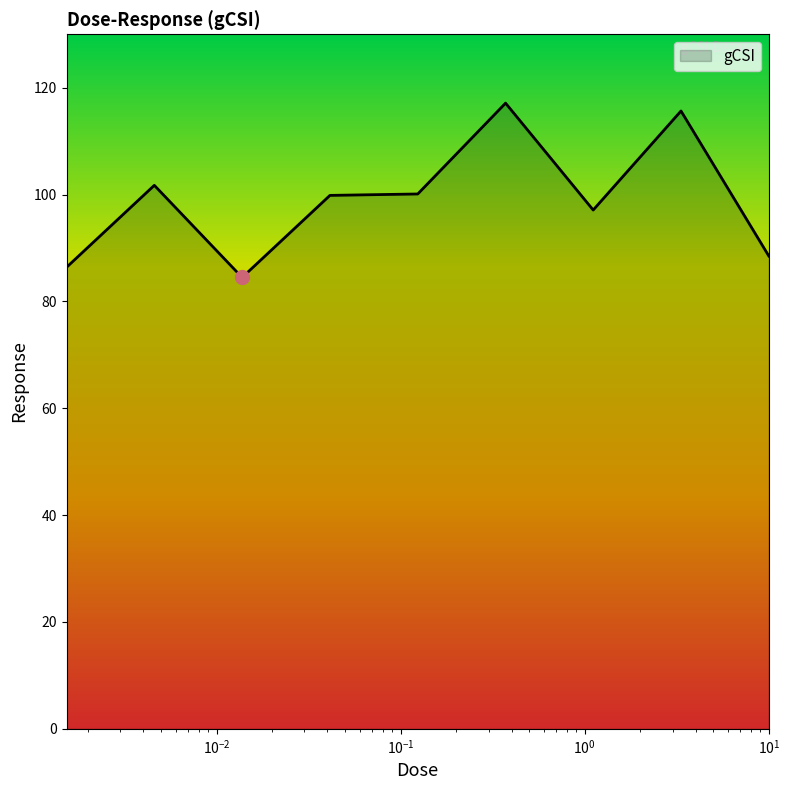

What is the minimum value shown in the chart?

84.5